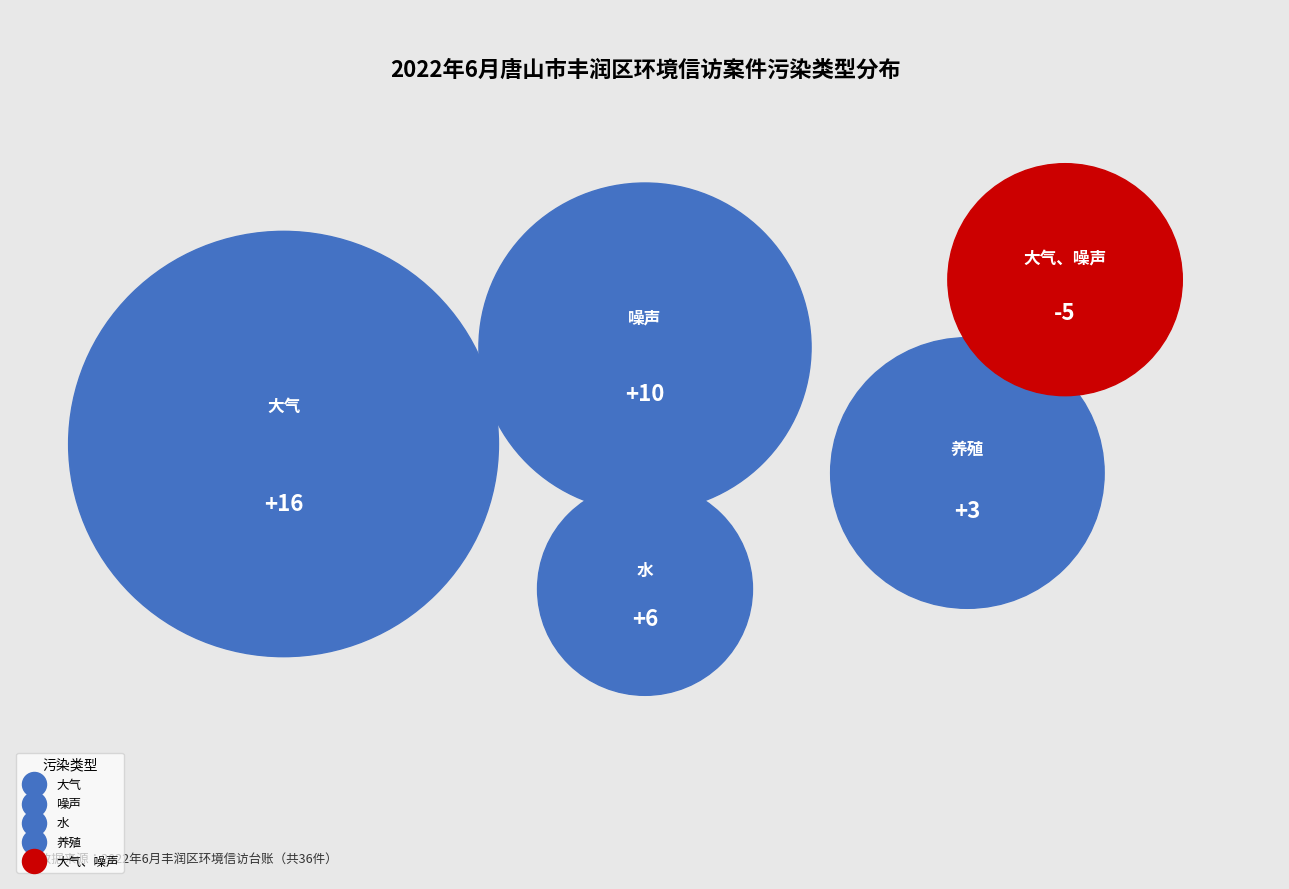

Does 大气、噪声 represent more than half of the total?

No